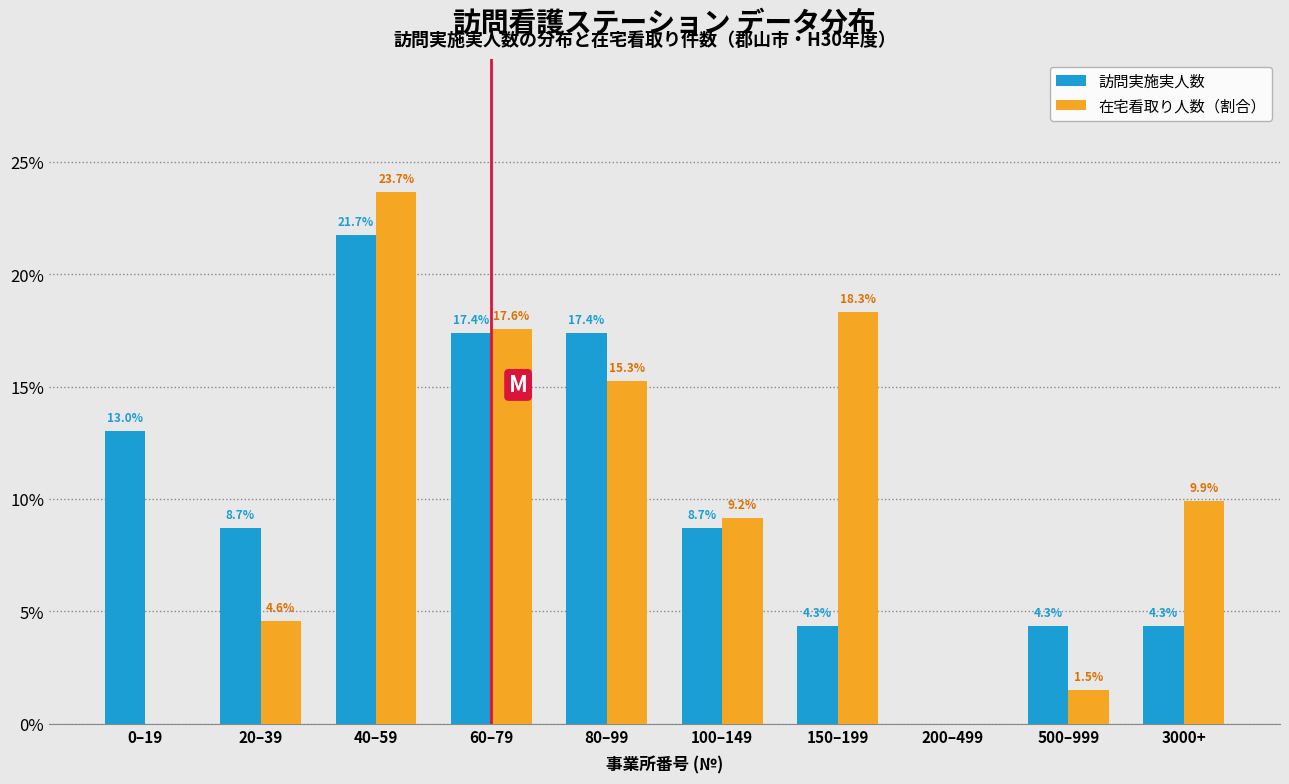

Reading right to left, extract all data points from this chart.

訪問実施実人数: 3000+=4.3	500–999=4.3	200–499=0.0	150–199=4.3	100–149=8.7	80–99=17.4	60–79=17.4	40–59=21.7	20–39=8.7	0–19=13.0
在宅看取り人数（割合）: 3000+=9.9	500–999=1.5	200–499=0.0	150–199=18.3	100–149=9.2	80–99=15.3	60–79=17.6	40–59=23.7	20–39=4.6	0–19=0.0